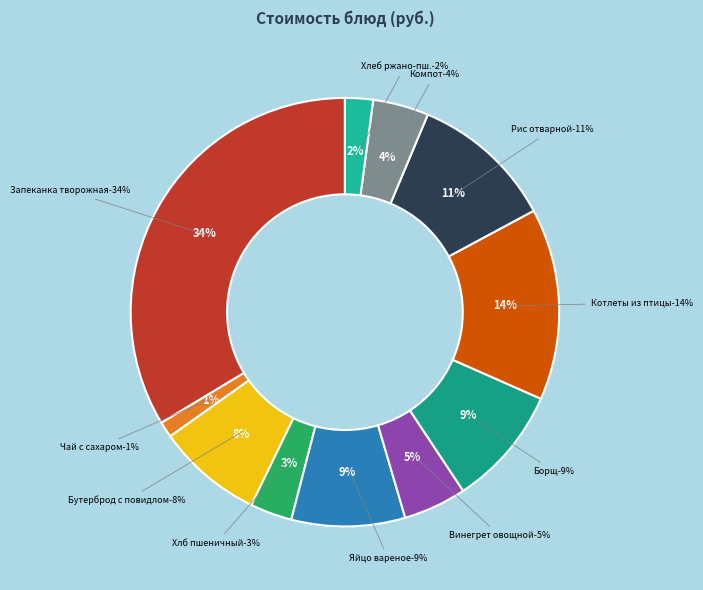

Between Бутерброд с повидлом and Винегрет овощной, which is larger?

Бутерброд с повидлом